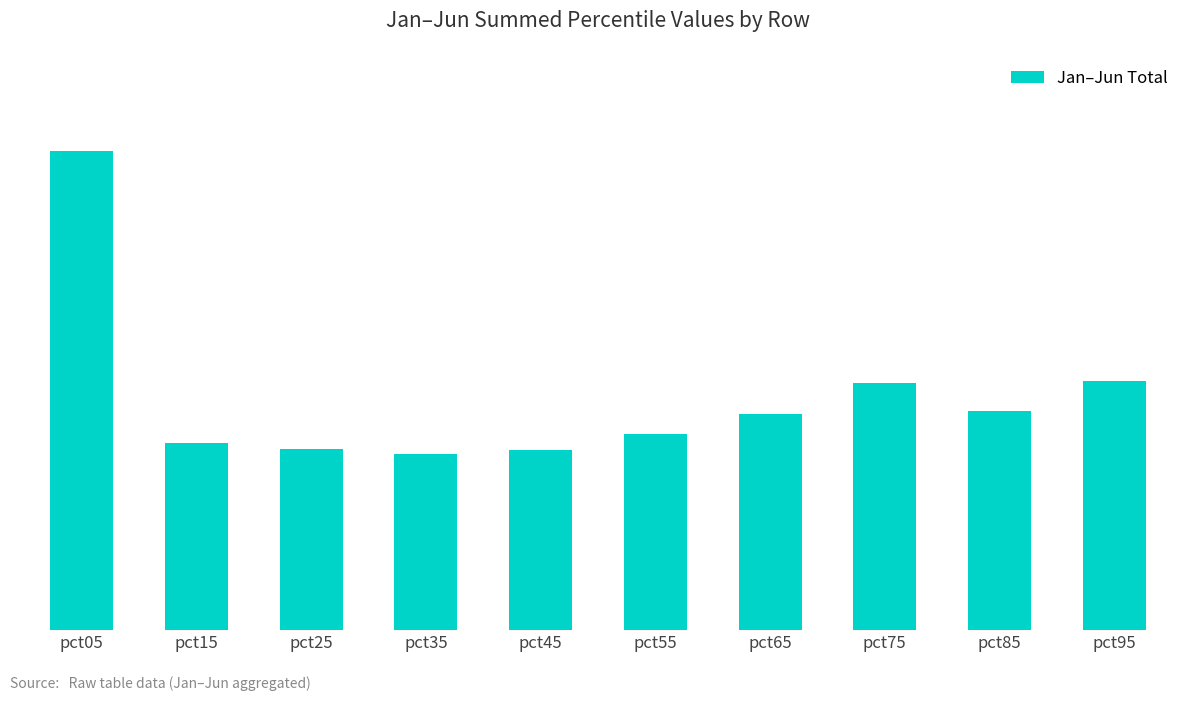

True or false: the data shows 6.9 at pct85.

True